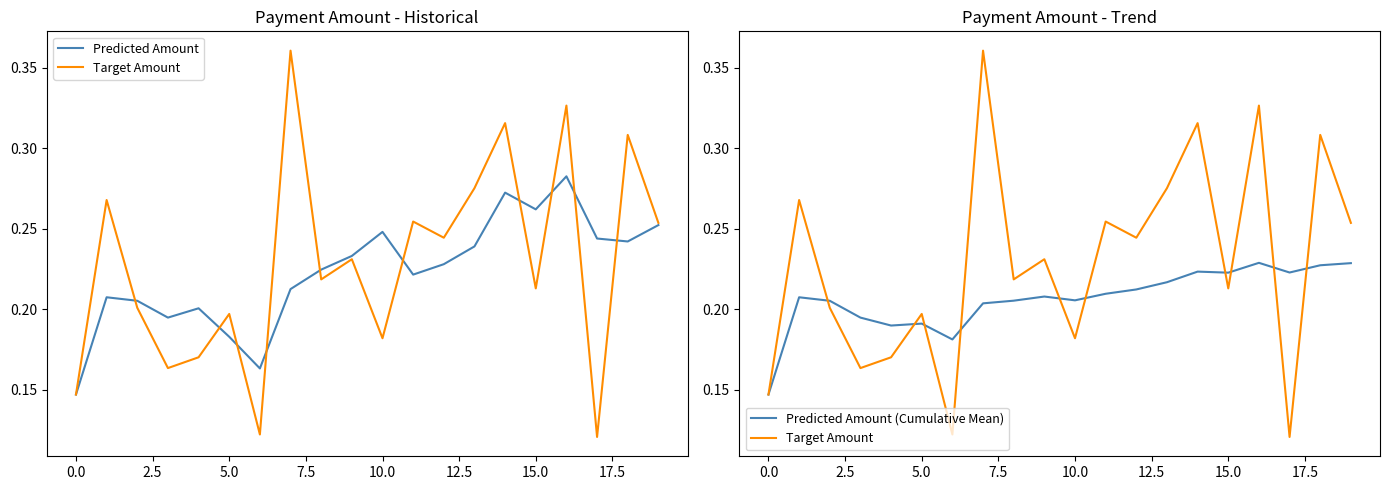

How many lines are shown in the chart?

3